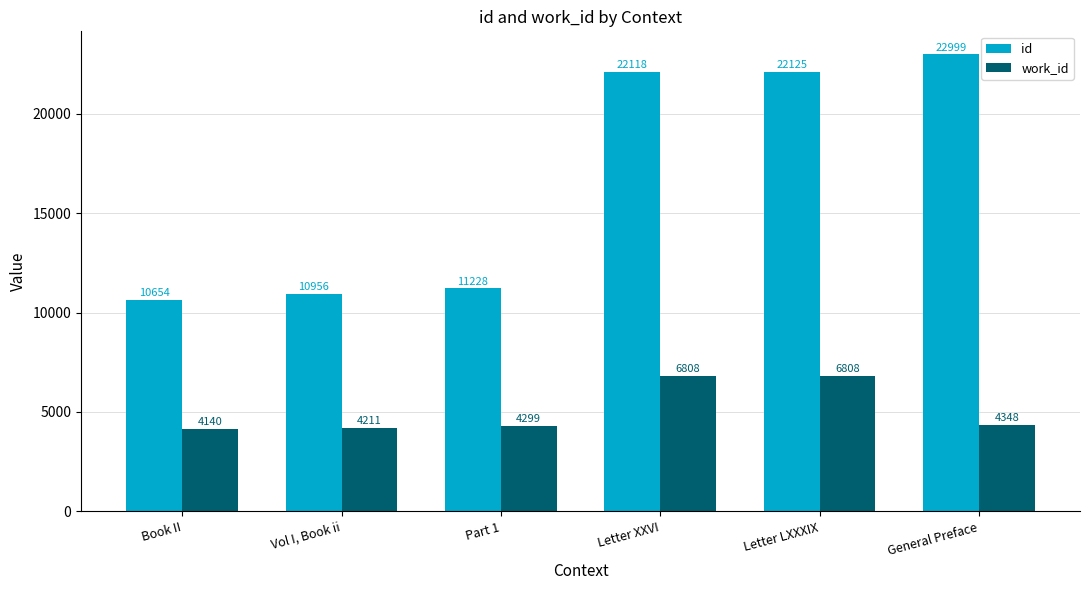

What are all the series names shown in the legend?

id, work_id